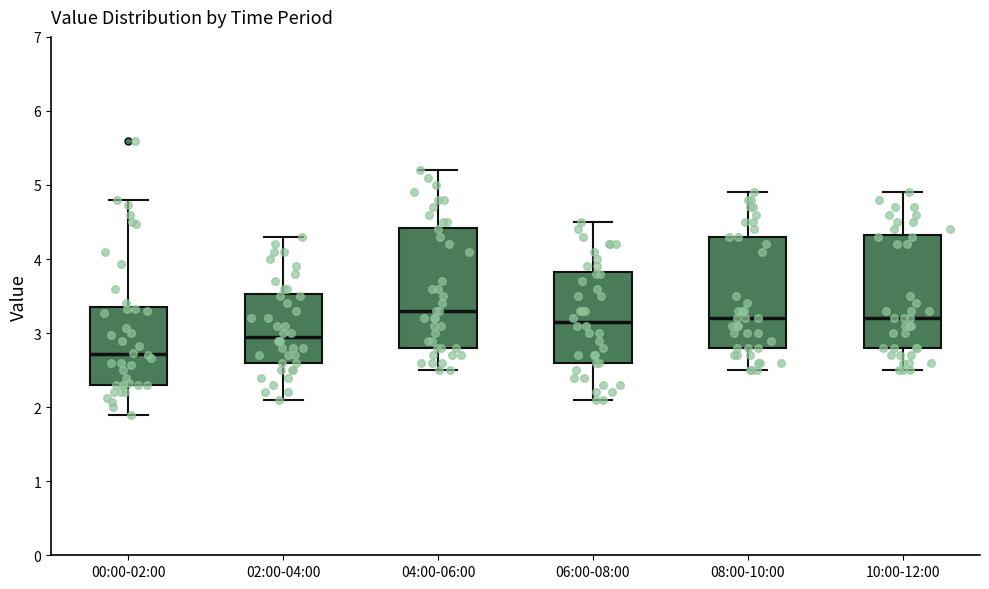

Where is the upper edge of the box for 02:00-04:00 on the y-axis? The values are not printed on the chart, so give them approximately, as read against the axis.

3.5